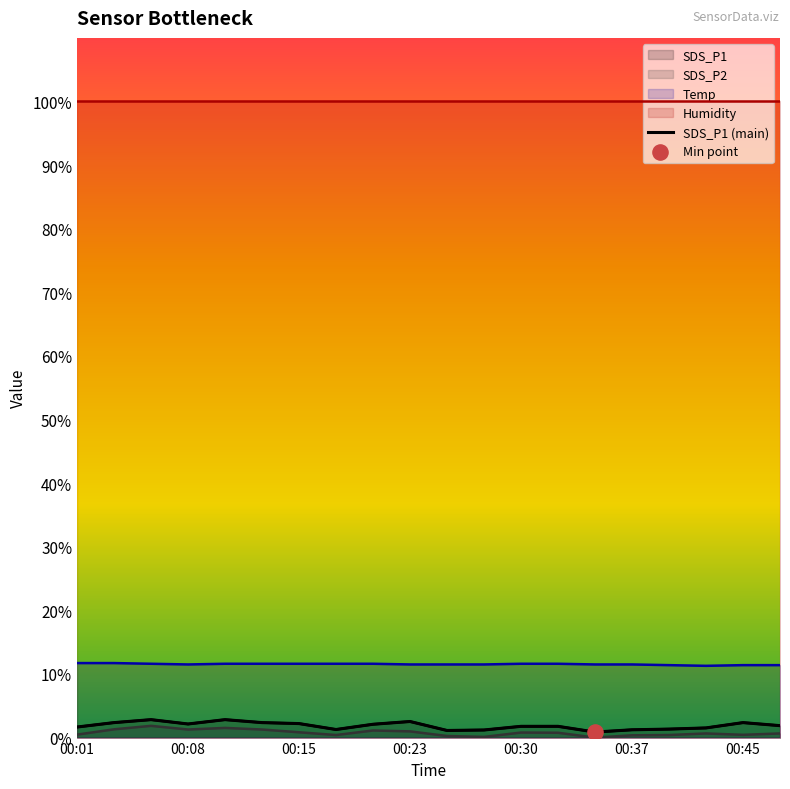

Which has a higher value, 7 or 15?

7